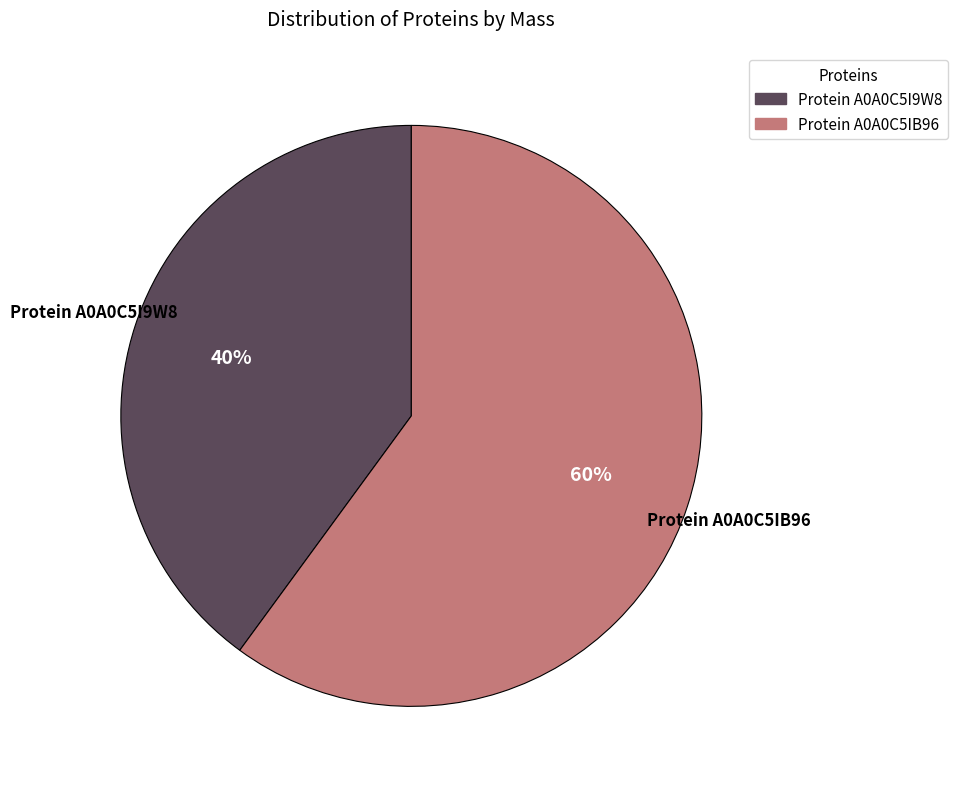

Is there any slice that represents more than half of the pie?

Yes